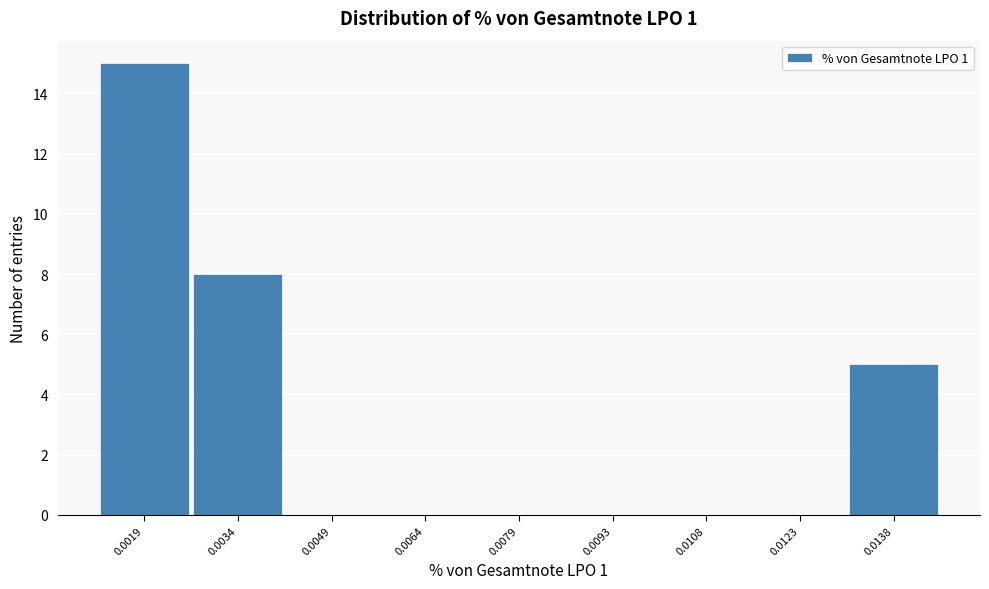

Reading left to right, what are all the values shown in this chart?

0.0019=15	0.0034=8	0.0049=0	0.0064=0	0.0079=0	0.0093=0	0.0108=0	0.0123=0	0.0138=5